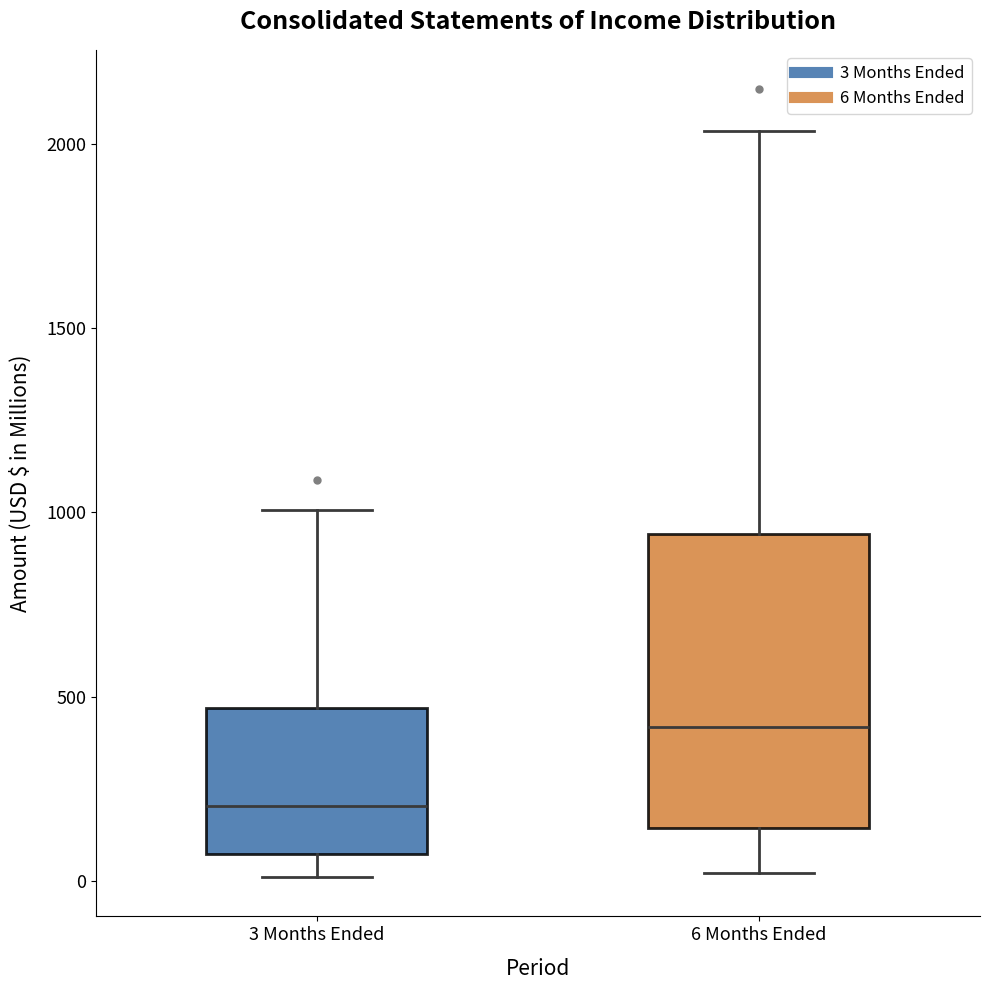

Where does the upper whisker of the box for 3 Months Ended end on the y-axis? The values are not printed on the chart, so give them approximately, as read against the axis.

1000